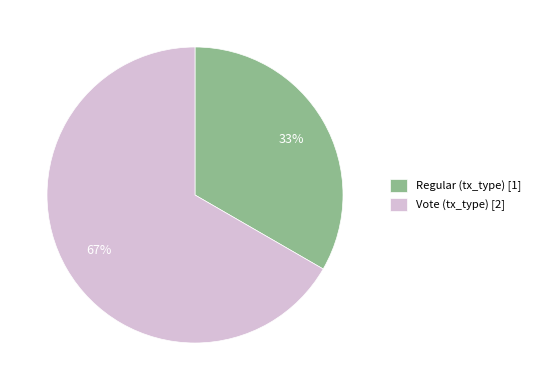

What is the smallest slice in the pie chart?

Regular